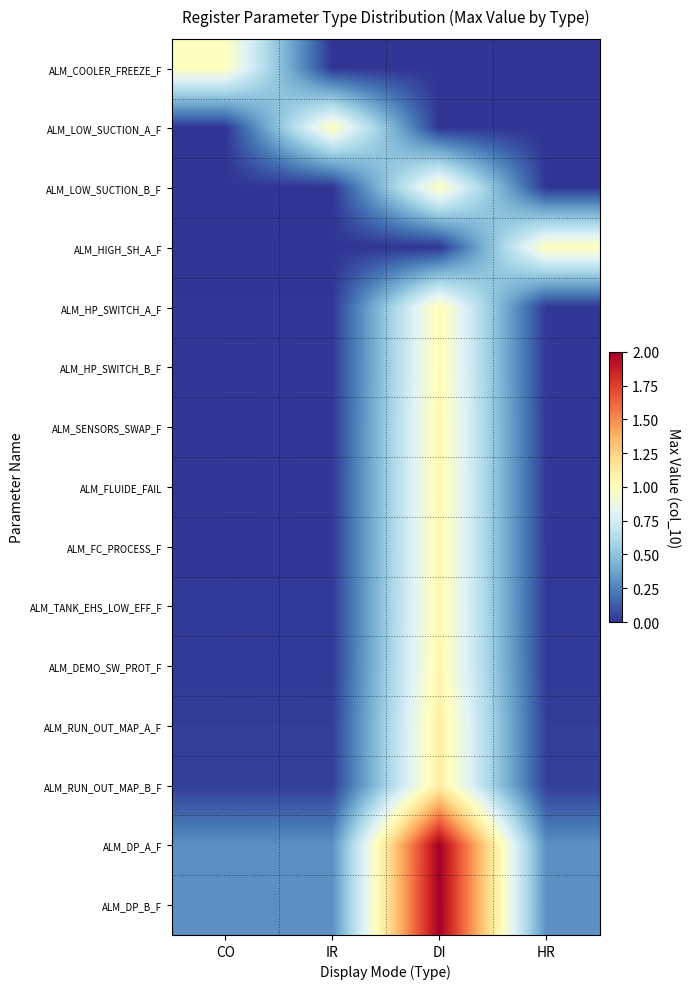

Which series has the widest spread of values?

ALM_DP_B_F